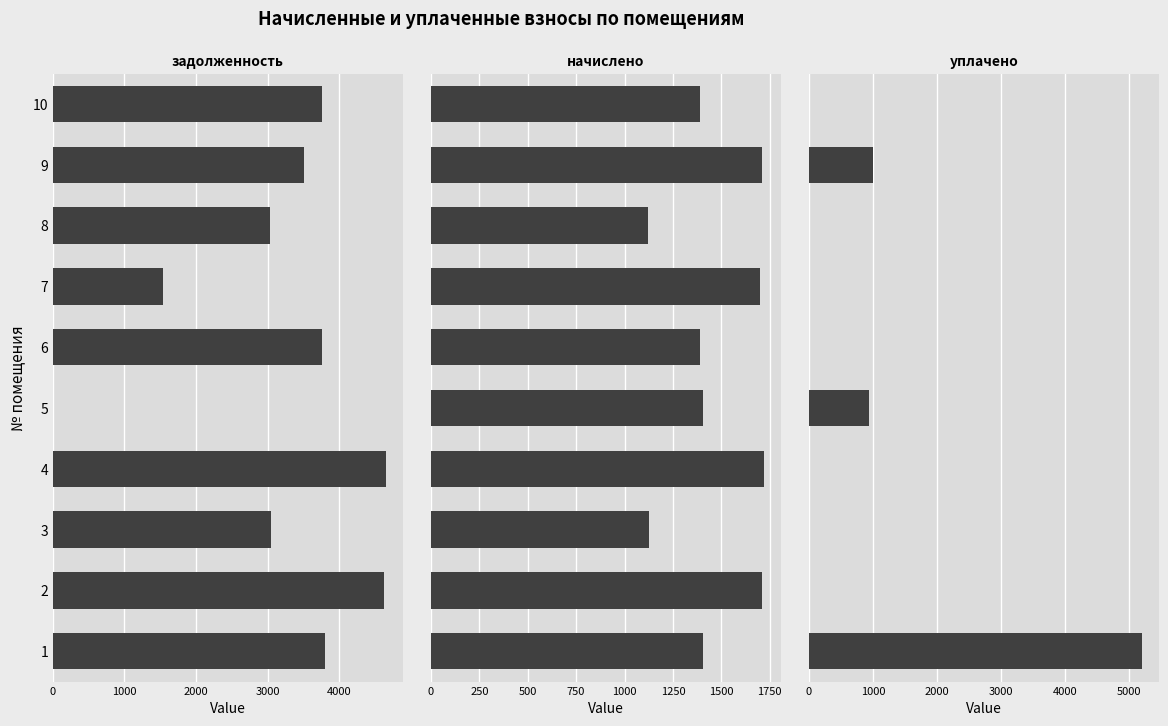

Which series has the largest total across all categories?

задолженность